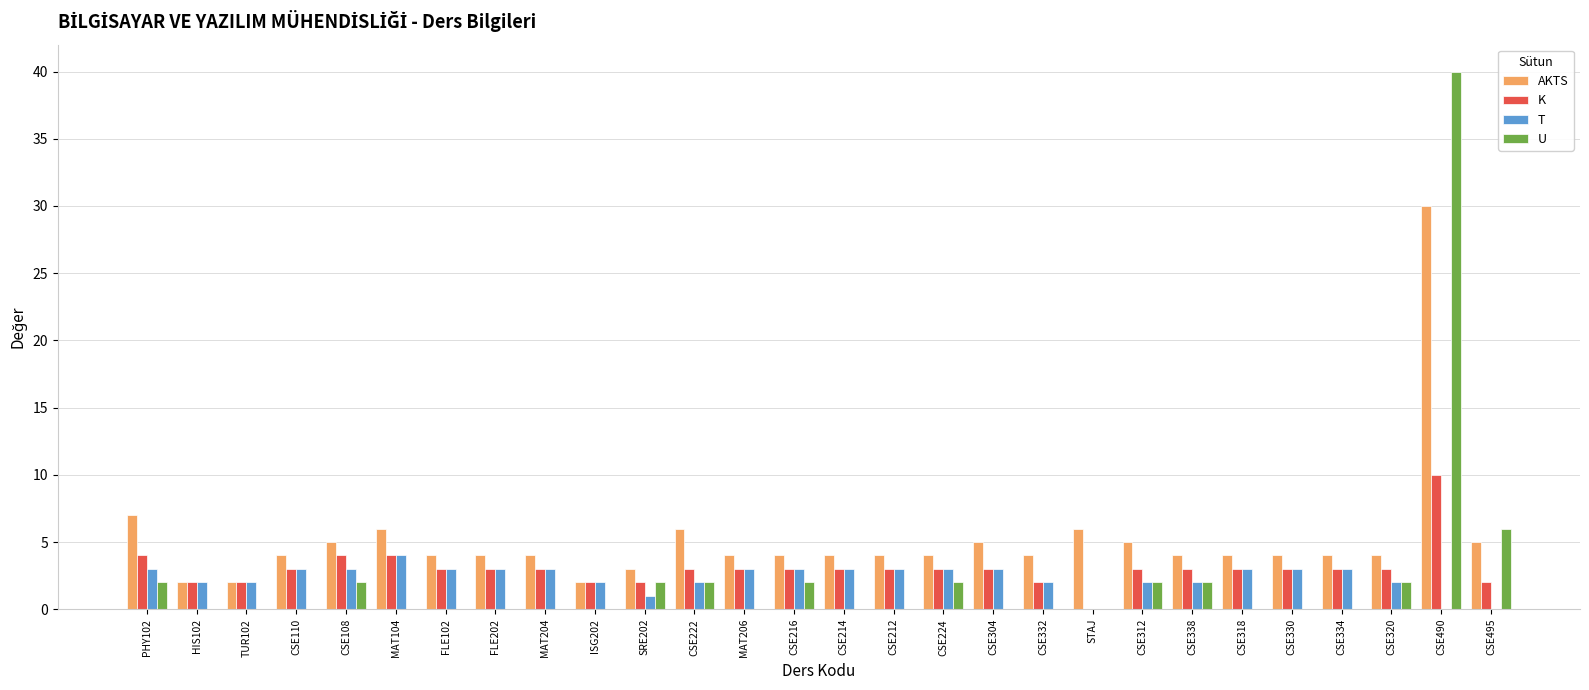

At which category is the sum across all series the highest?

CSE490